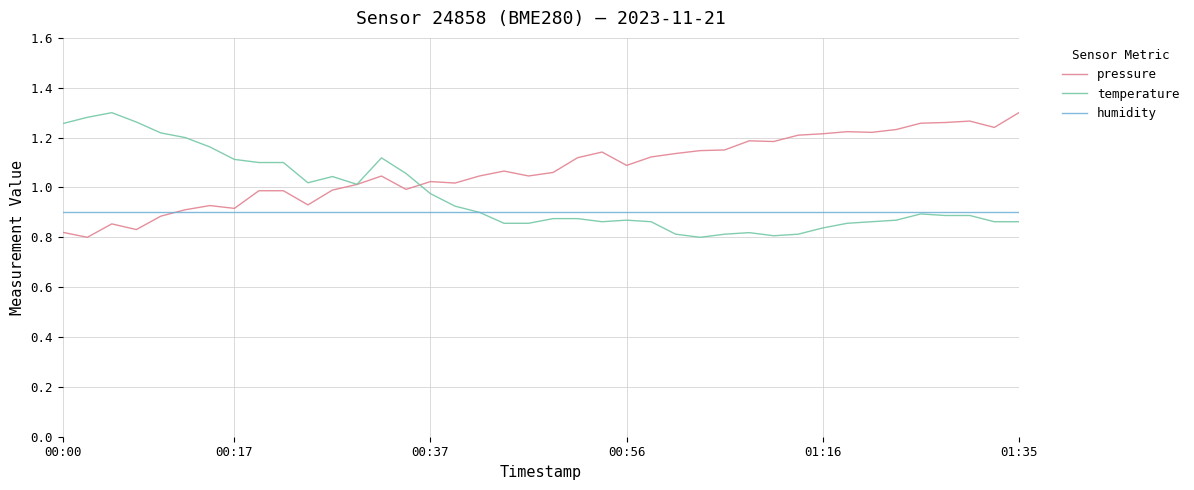

Which series has the largest total across all categories?

pressure